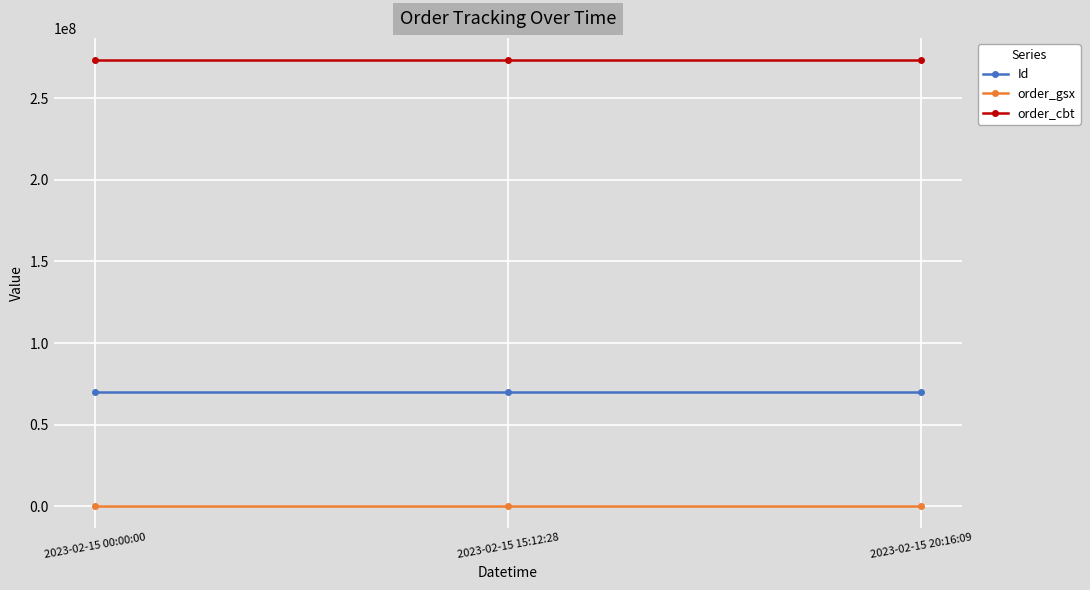

What is the difference between the Id values at 2023-02-15 20:16:09 and 2023-02-15 00:00:00?

2